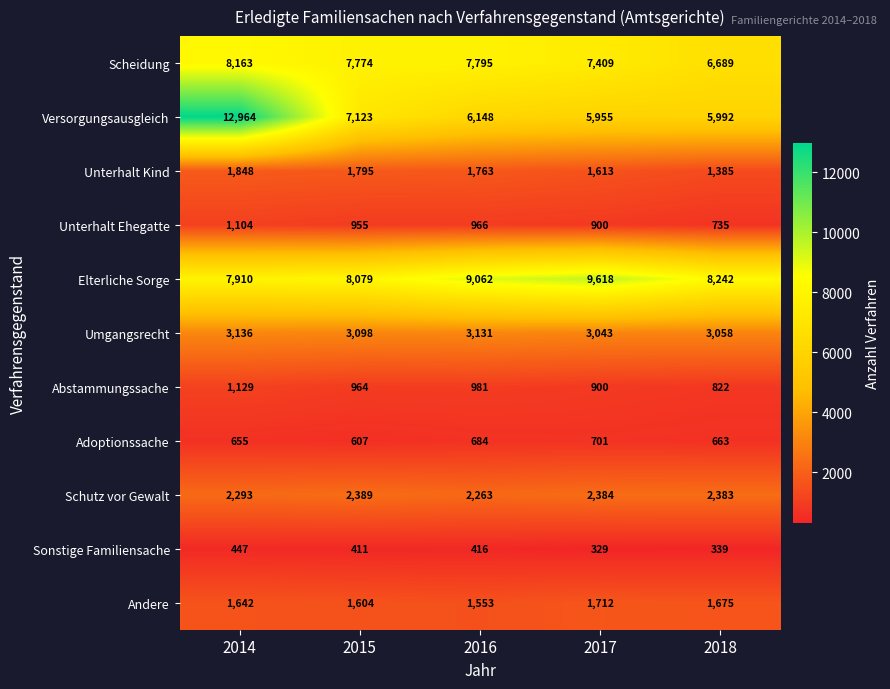

Rank the series by their maximum value, from highest to lowest.

Versorgungsausgleich, Elterliche Sorge, Scheidung, Umgangsrecht, Schutz vor Gewalt, Unterhalt Kind, Andere, Abstammungssache, Unterhalt Ehegatte, Adoptionssache, Sonstige Familiensache